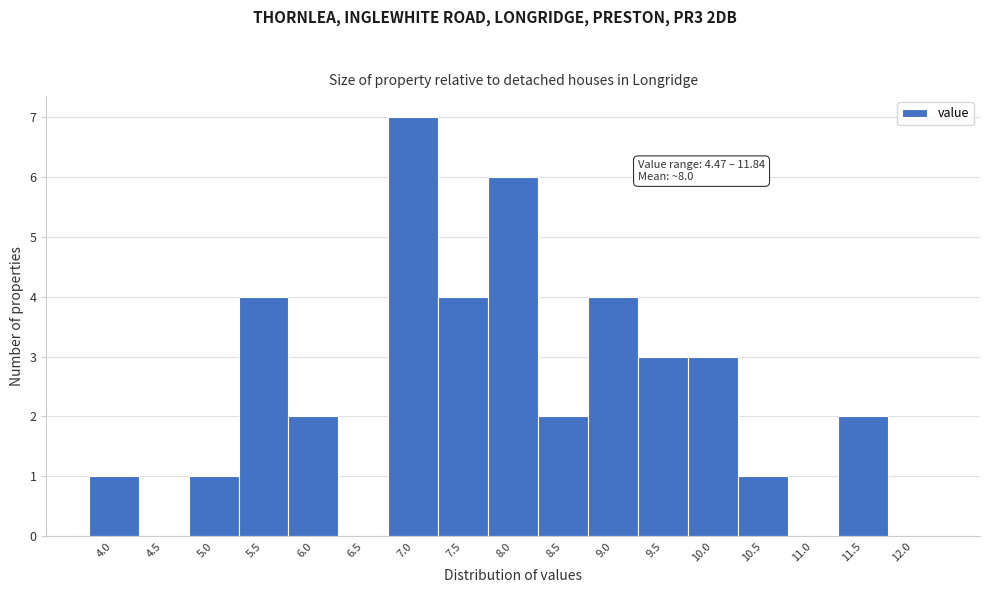

Reading right to left, extract all data points from this chart.

12.0=0	11.5=2	11.0=0	10.5=1	10.0=3	9.5=3	9.0=4	8.5=2	8.0=6	7.5=4	7.0=7	6.5=0	6.0=2	5.5=4	5.0=1	4.5=0	4.0=1